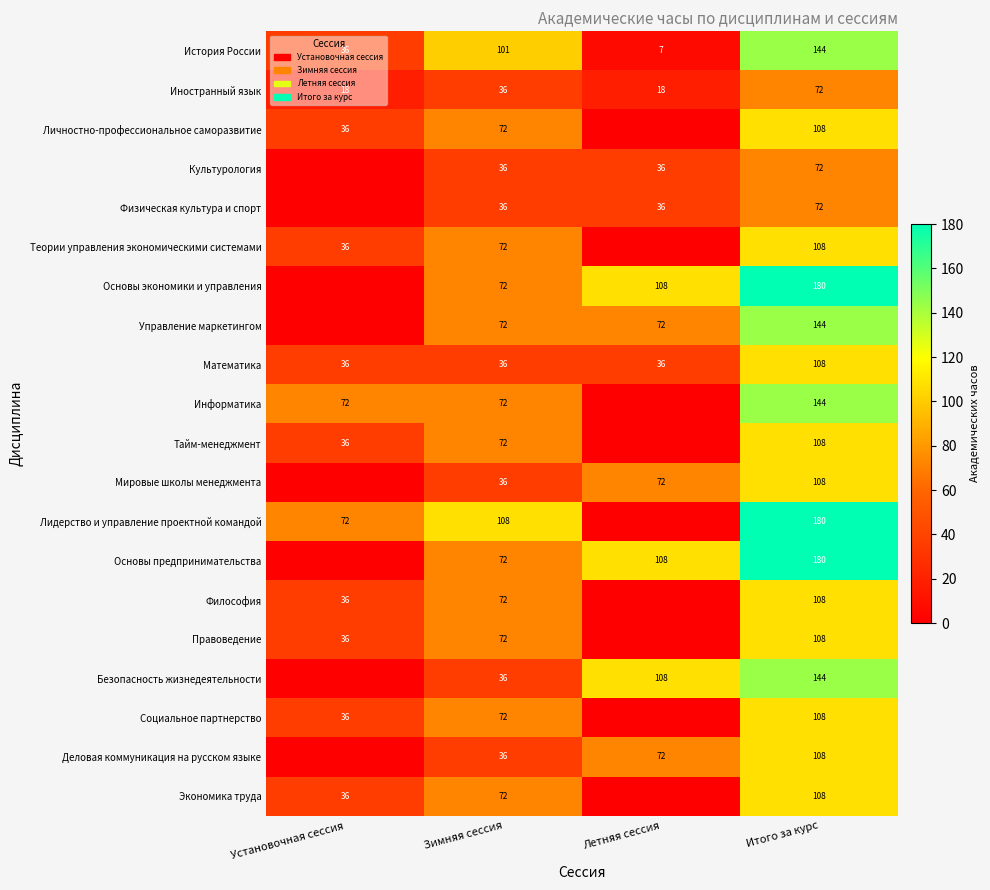

True or false: Иностранный язык has a value of 72 at Итого за курс.

True